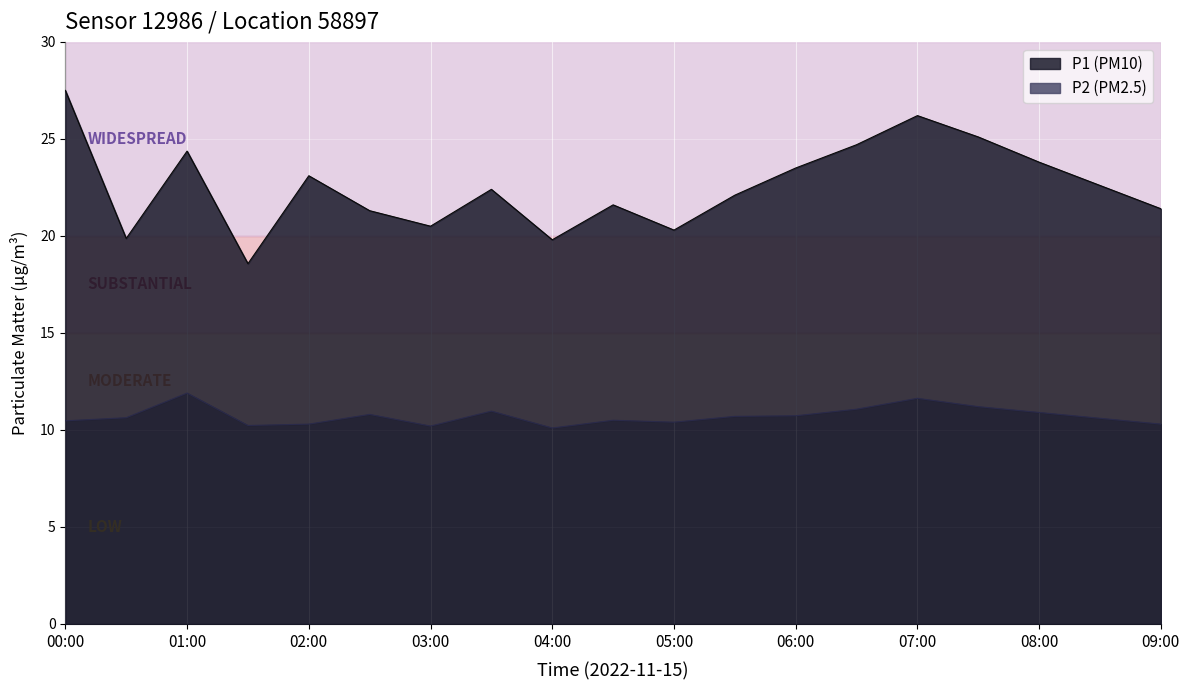

How many lines are shown in the chart?

2